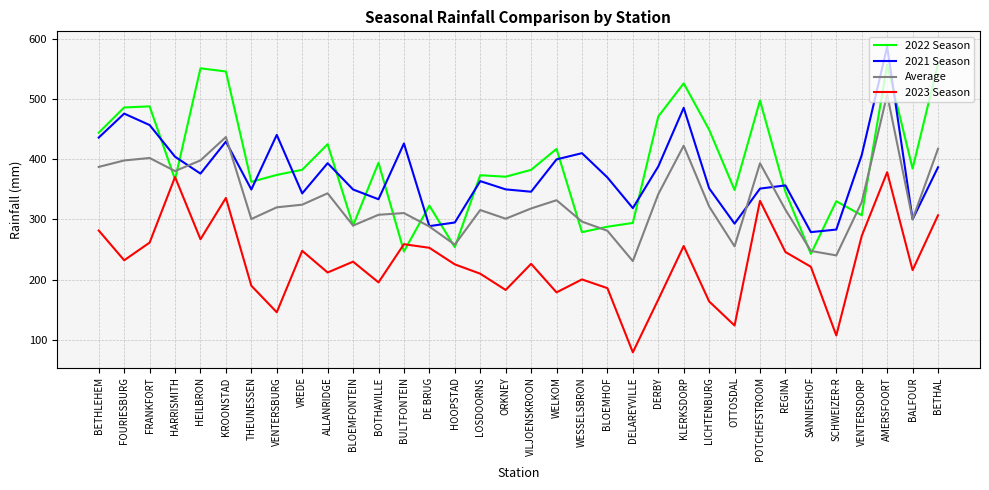

True or false: 2021 Season and 2023 Season intersect in this chart.

False